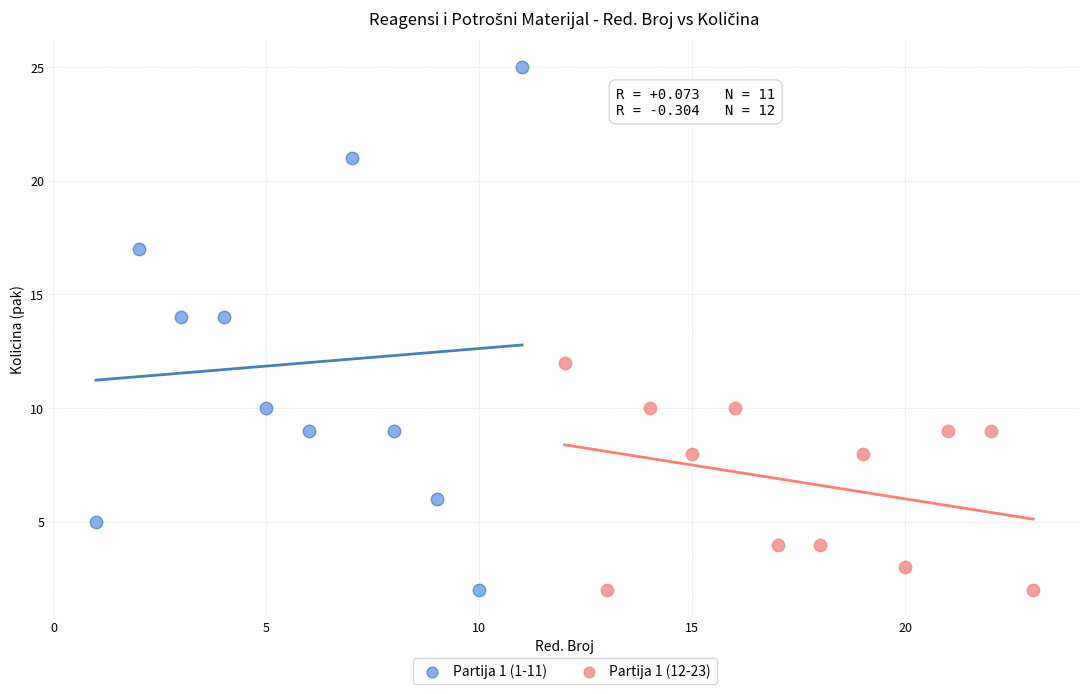

Which series reaches the maximum Y coordinate?

Partija 1 (1-11)